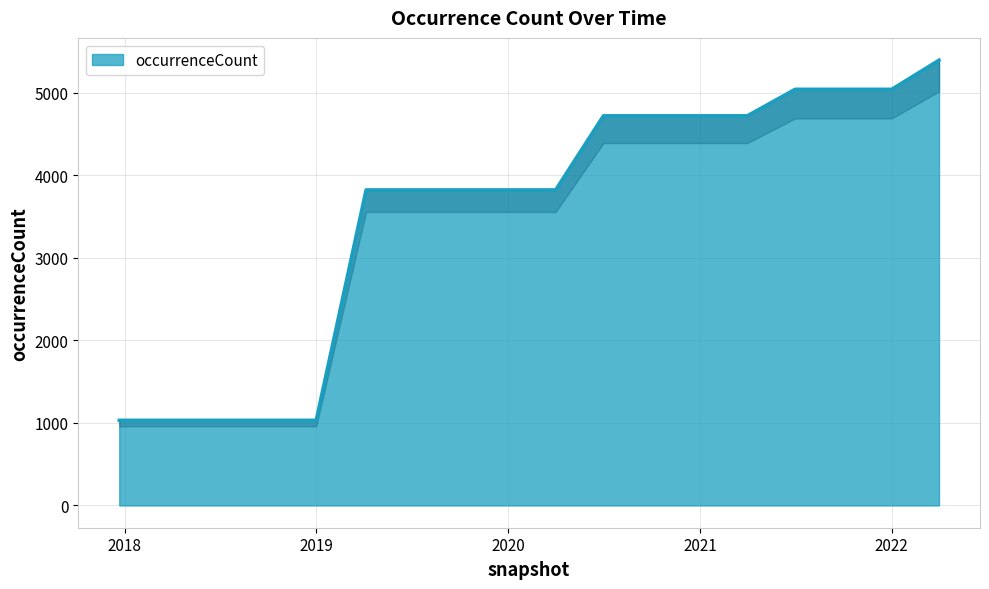

What is the minimum value shown in the chart?

1032